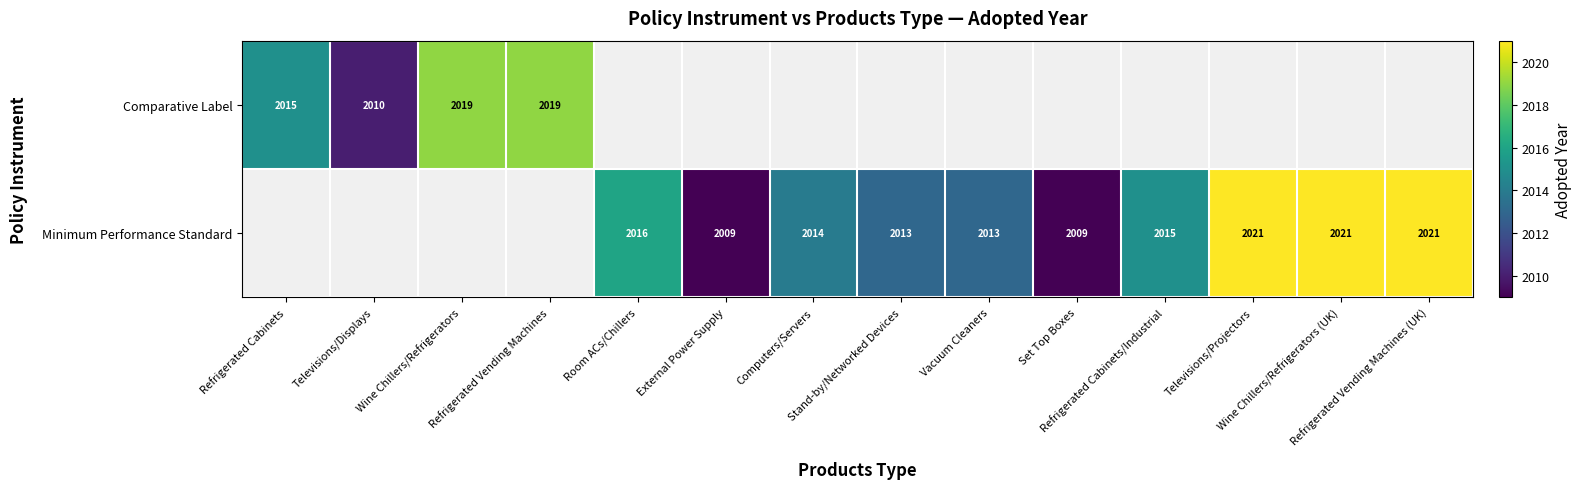

How many data points does each series have?

14